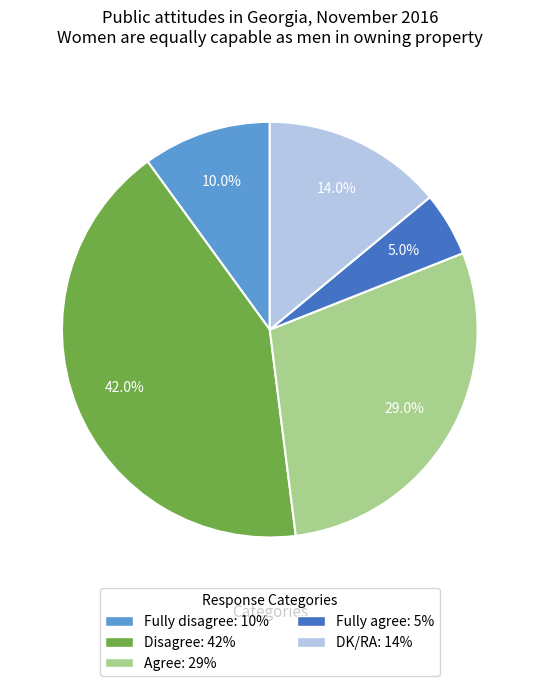

Is the sum of Disagree and DK/RA greater than half?

Yes